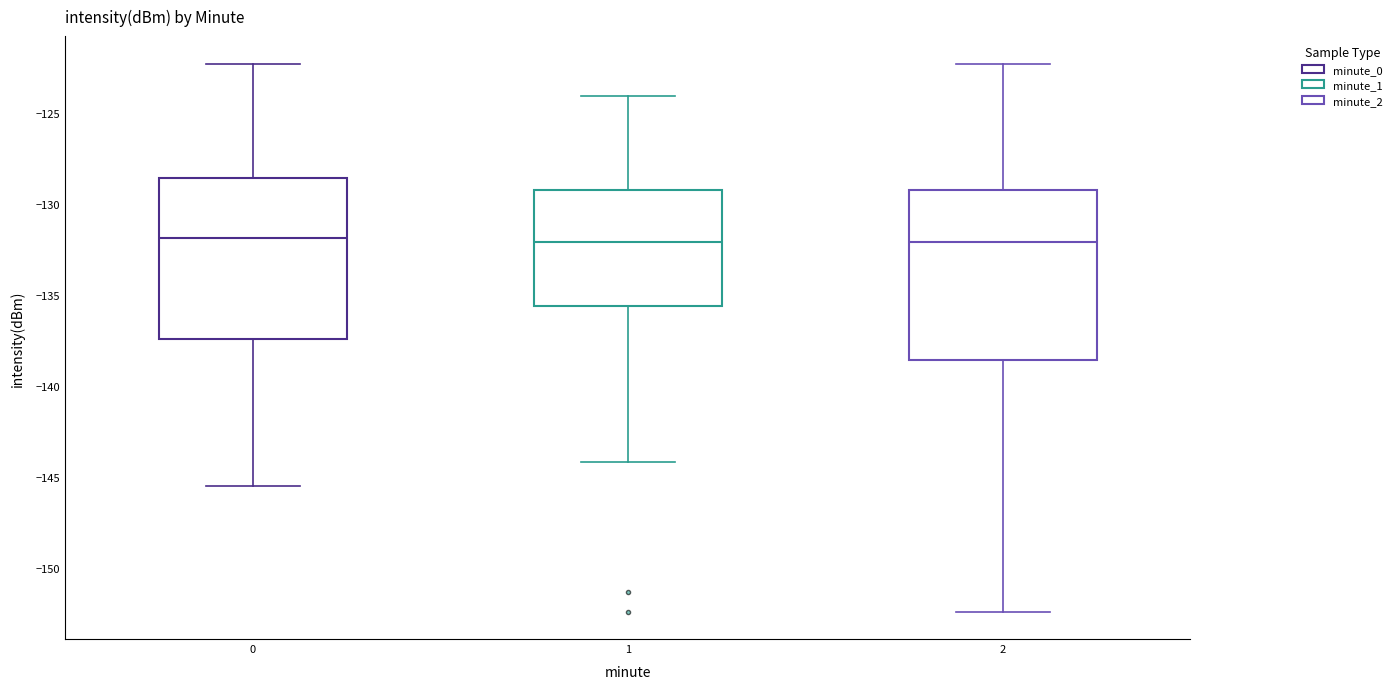

Where is the upper edge of the box at x = 2 on the y-axis? The values are not printed on the chart, so give them approximately, as read against the axis.

-129.0